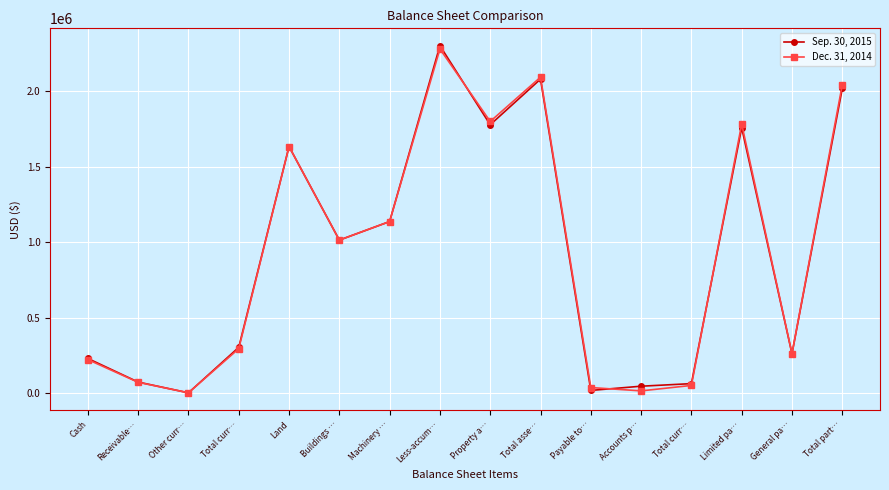

Reading right to left, transcribe all the data shown in this chart.

Sep. 30, 2015: Total part…=2017795	General pa…=260275	Limited pa…=1757520	Total curr…=62008	Accounts p…=44993	Payable to…=17015	Total asse…=2079803	Property a…=1777463	Less-accum…=2301382	Machinery …=1136026	Buildings …=1013134	Land=1633188	Total curr…=302340	Other curr…=1146	Receivable…=72463	Cash=228731
Dec. 31, 2014: Total part…=2042619	General pa…=260523	Limited pa…=1782096	Total curr…=50049	Accounts p…=13984	Payable to…=36065	Total asse…=2092668	Property a…=1799174	Less-accum…=2279671	Machinery …=1136026	Buildings …=1013134	Land=1633188	Total curr…=293494	Other curr…=1386	Receivable…=70856	Cash=221252